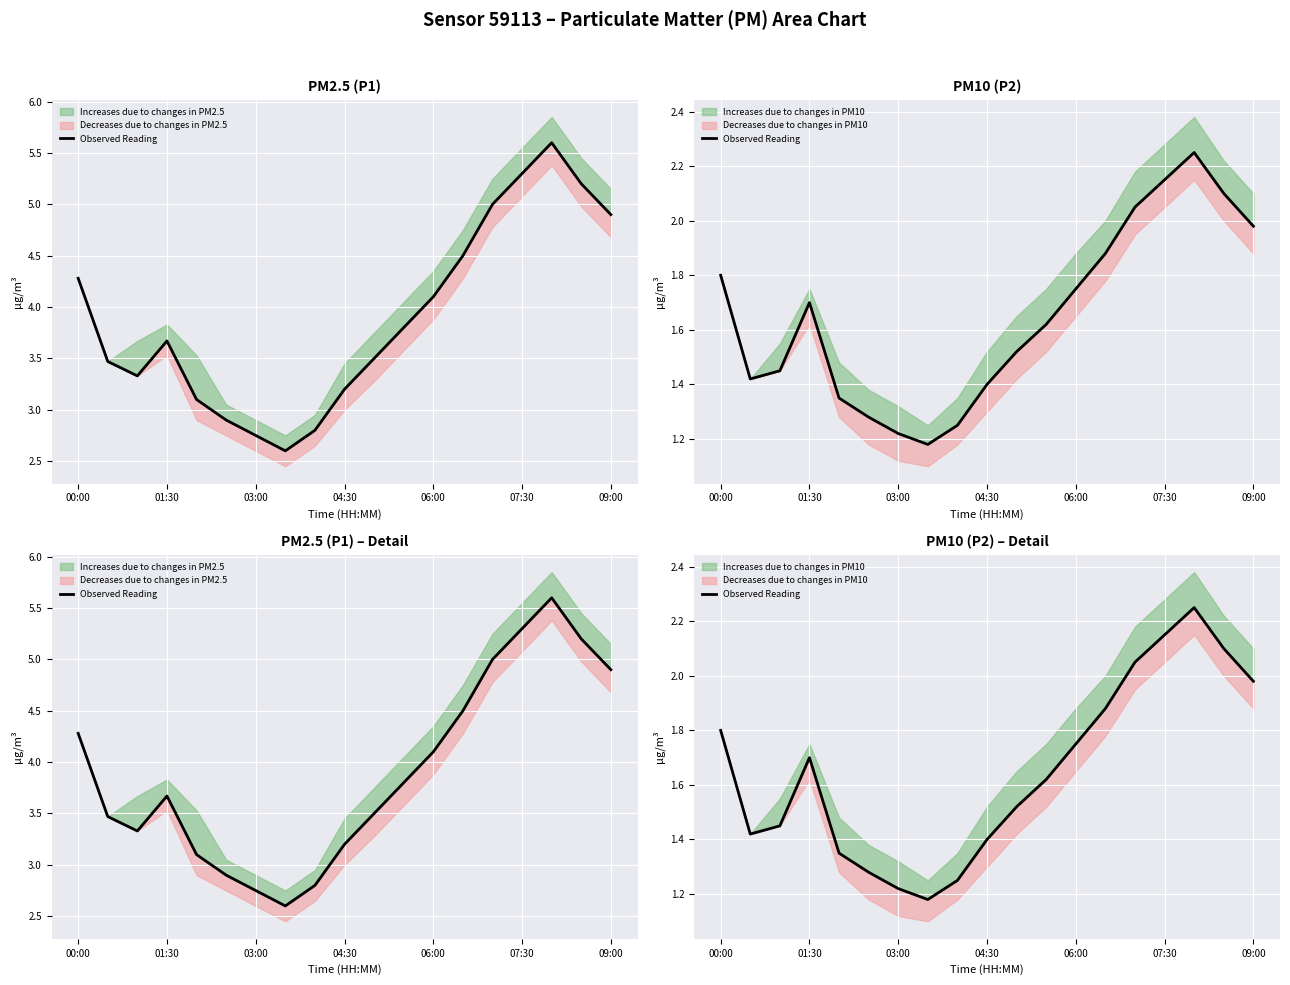

What is the minimum value shown in the chart?

1.2